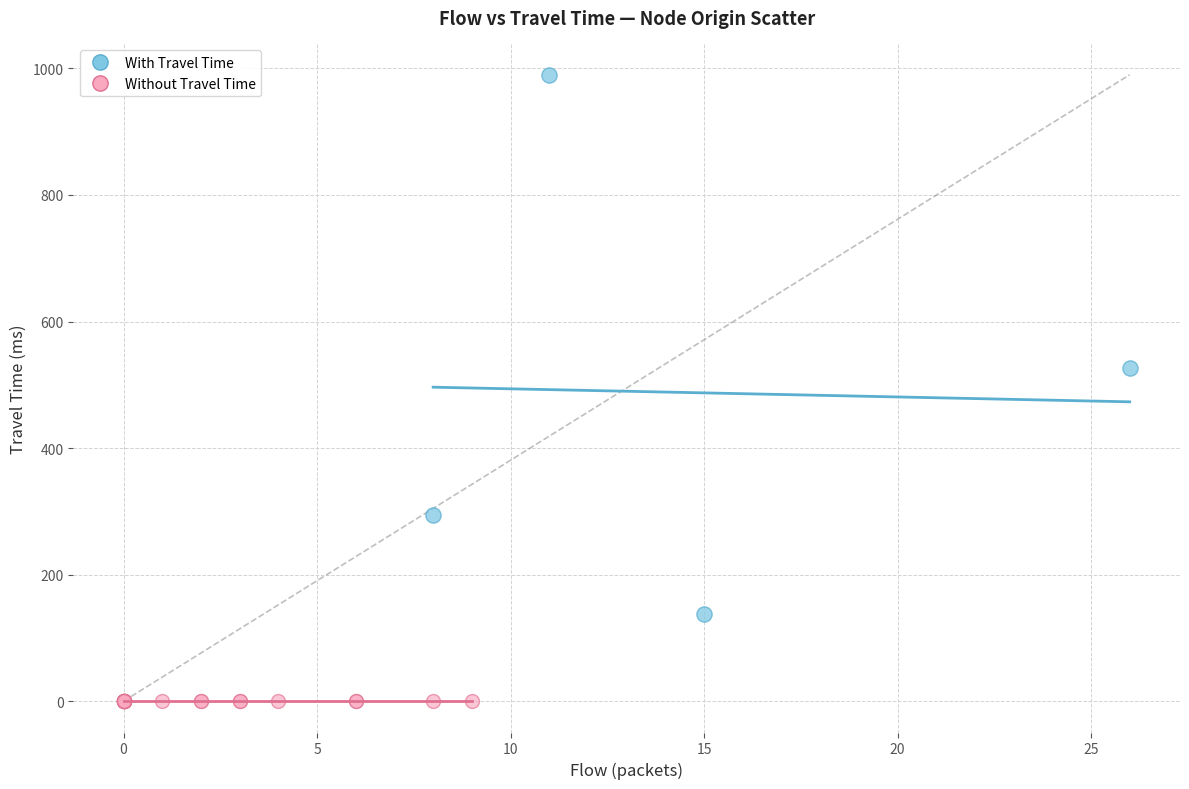

Which series contains the lowest Y value?

Without Travel Time